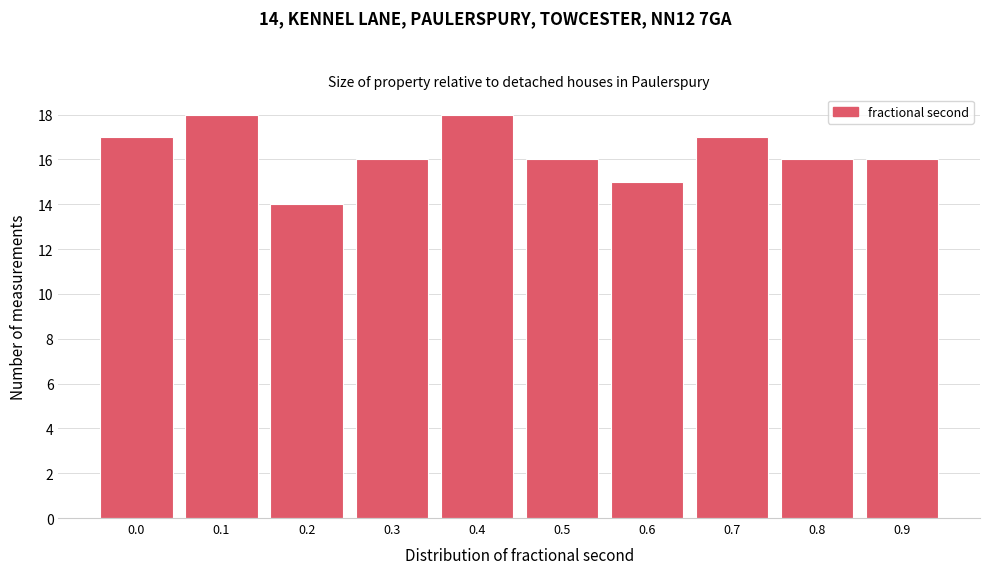

Reading left to right, what are all the values shown in this chart?

17	18	14	16	18	16	15	17	16	16